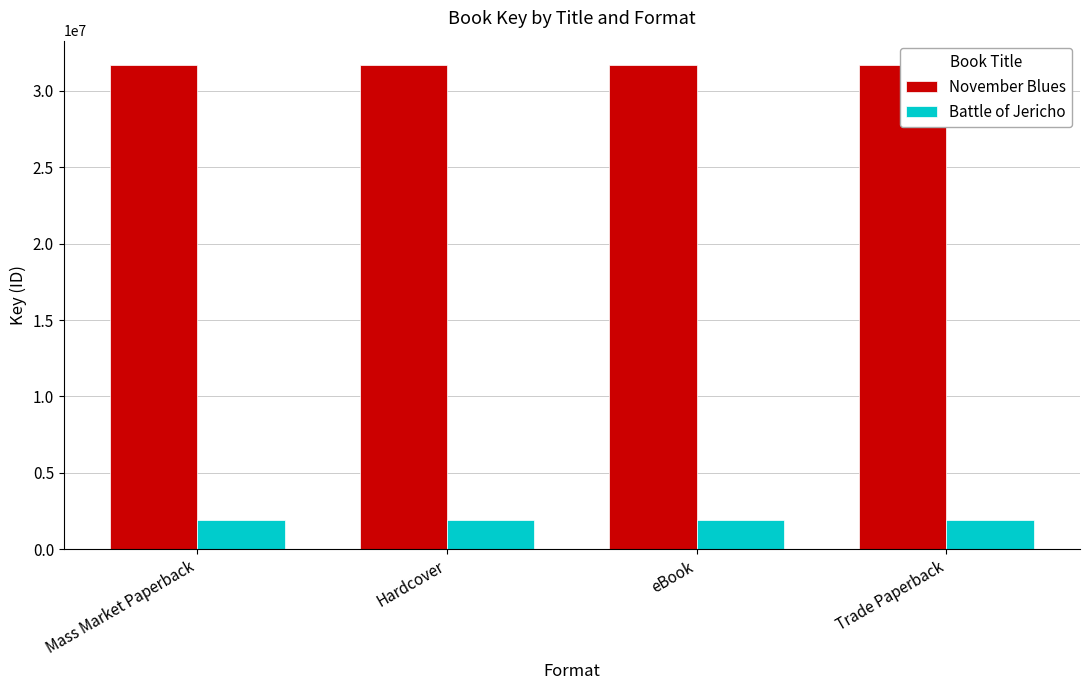

Rank the series by their maximum value, from lowest to highest.

Battle of Jericho, November Blues